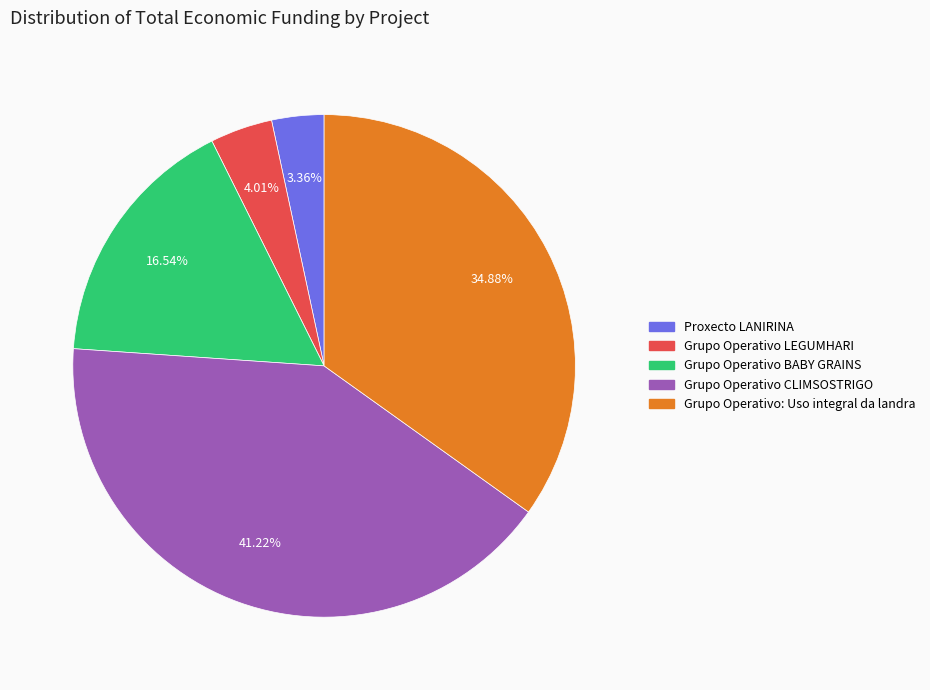

How many slices are in this pie chart?

5